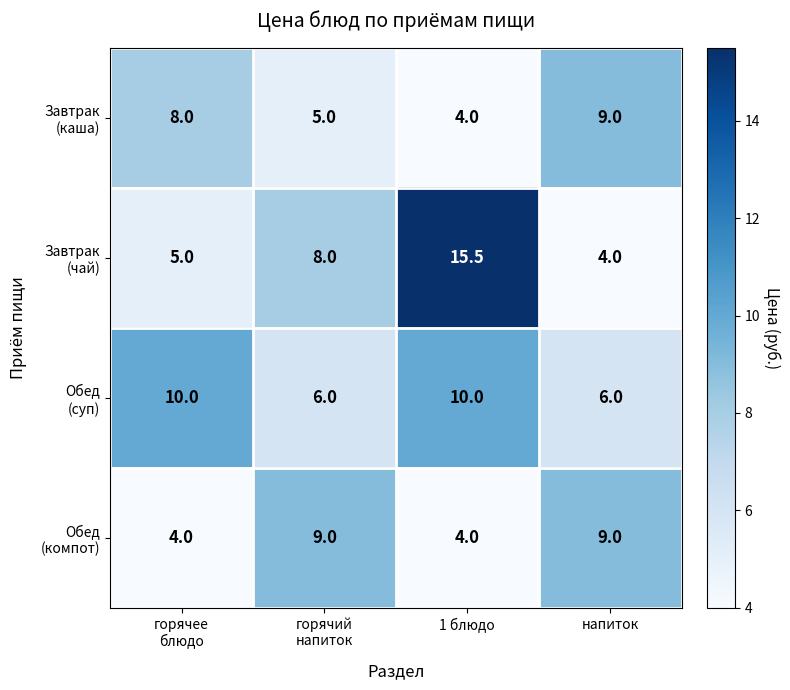

What is the spread (max minus min) of values at 1 блюдо?

11.5